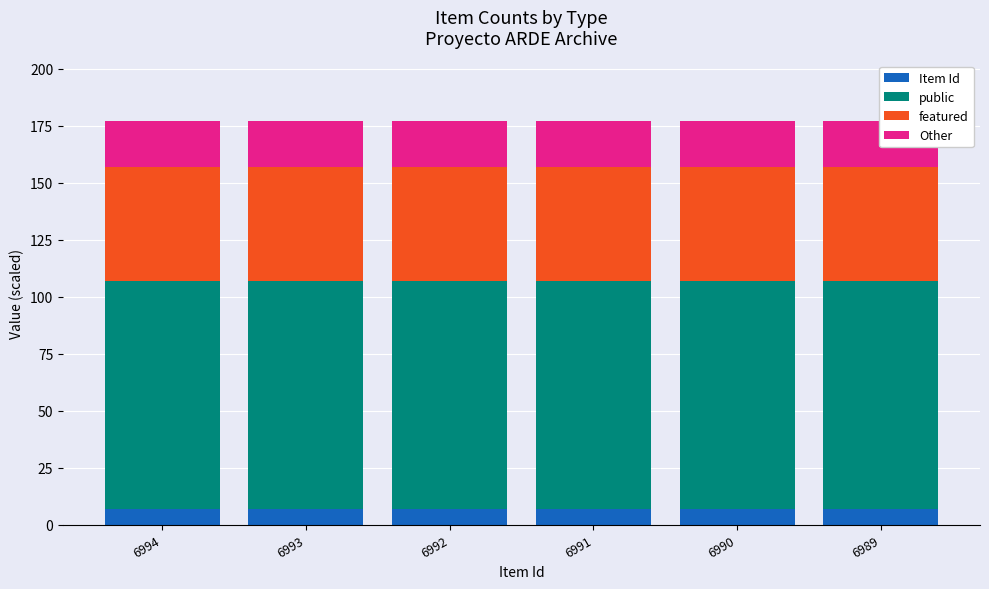

What is the maximum value for featured?

50.0